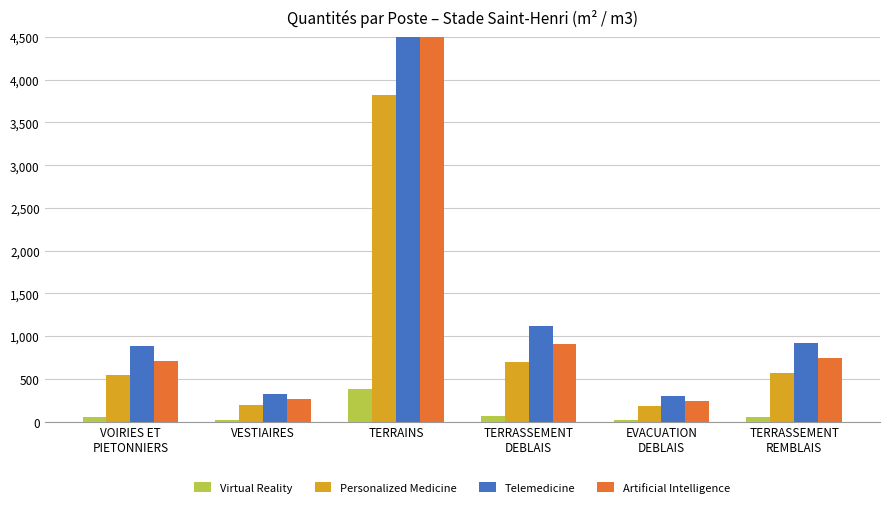

How many series are shown in this chart?

4